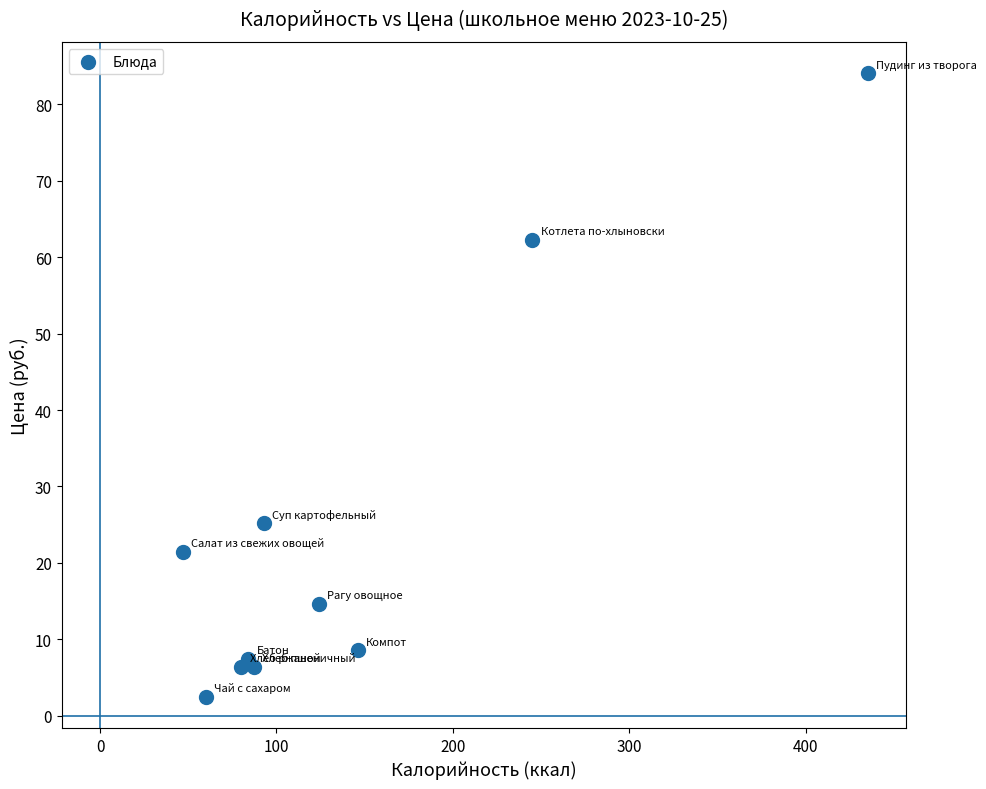

What is the average X value?

140.1